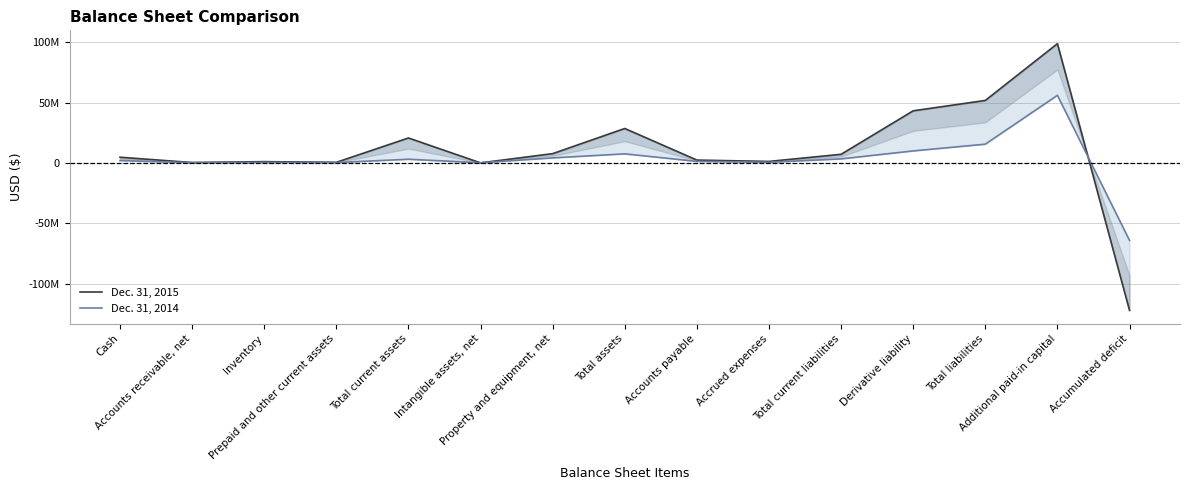

How many distinct data groups are displayed?

2